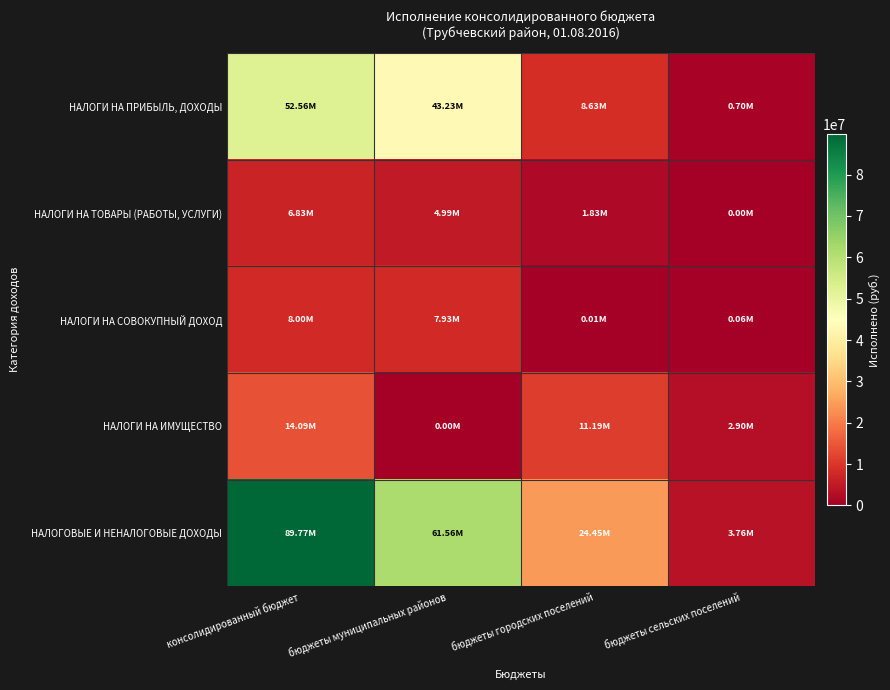

Rank the series at бюджеты сельских поселений from lowest to highest value.

НАЛОГИ НА ТОВАРЫ (РАБОТЫ, УСЛУГИ), НАЛОГИ НА СОВОКУПНЫЙ ДОХОД, НАЛОГИ НА ПРИБЫЛЬ, ДОХОДЫ, НАЛОГИ НА ИМУЩЕСТВО, НАЛОГОВЫЕ И НЕНАЛОГОВЫЕ ДОХОДЫ